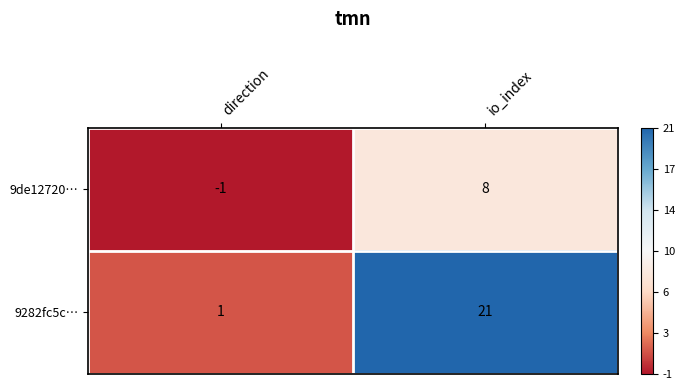

What is the difference between the highest and lowest values at direction?

2